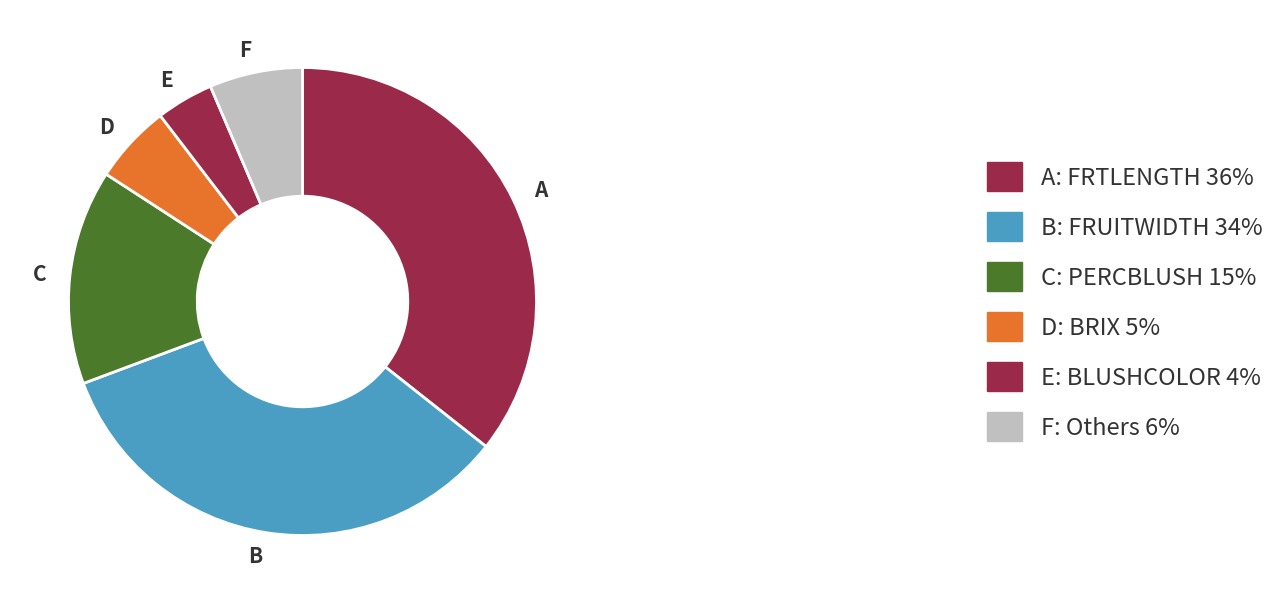

Between F and E, which is larger?

F